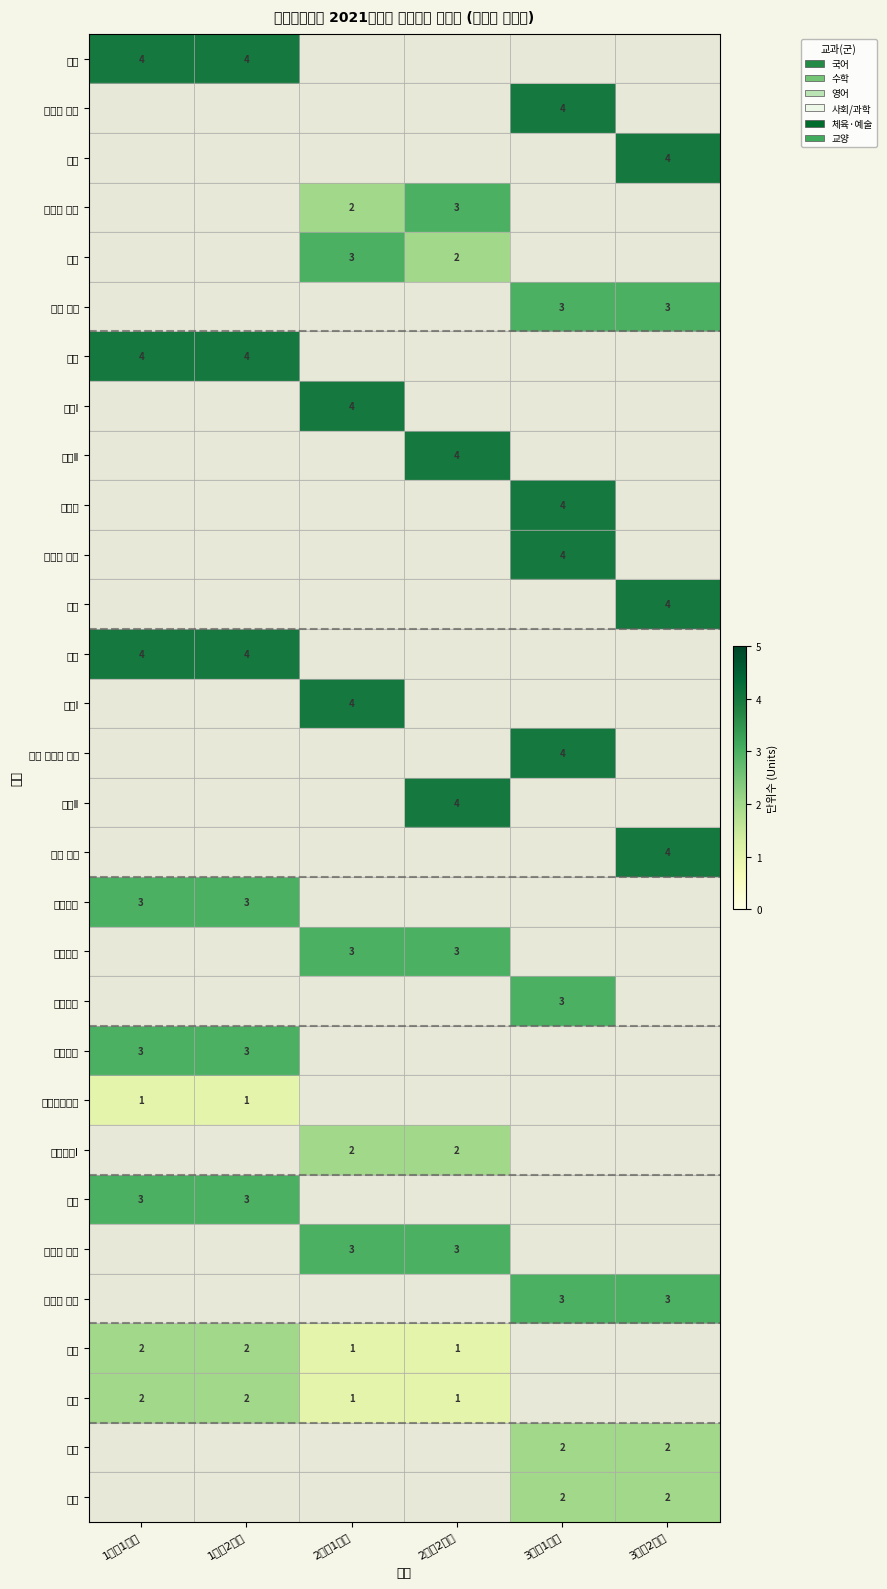

The value of 국어 at 1학년2학기 is 4. True or false?

True